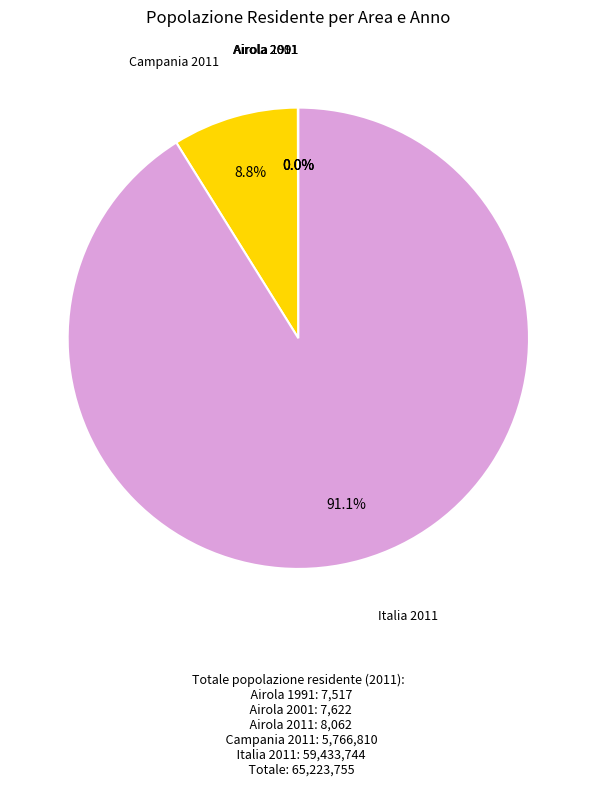

Does any single category account for the majority?

Yes